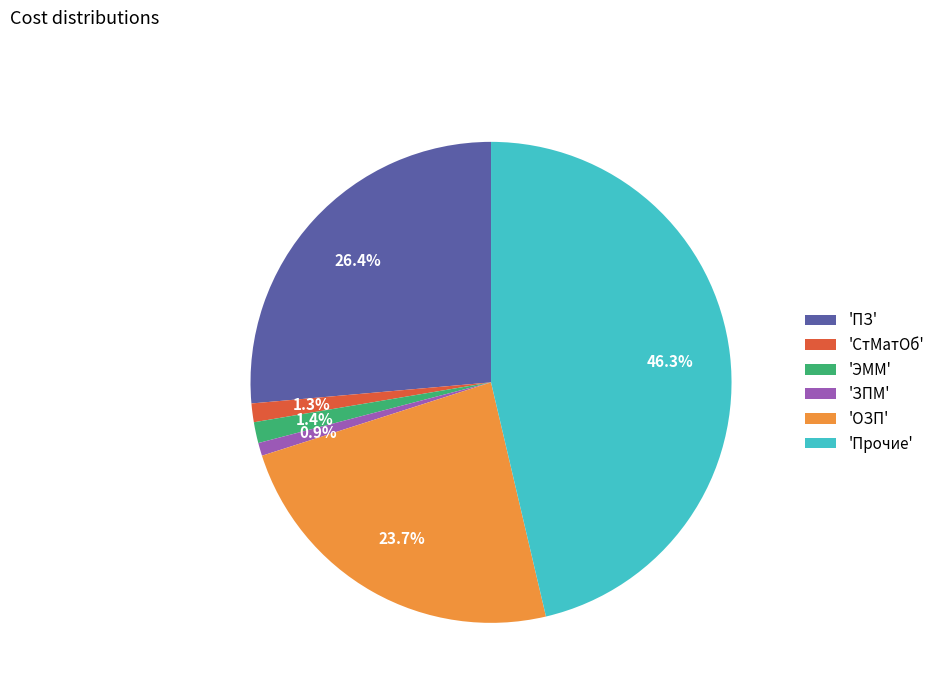

How many segments does this pie chart have?

6